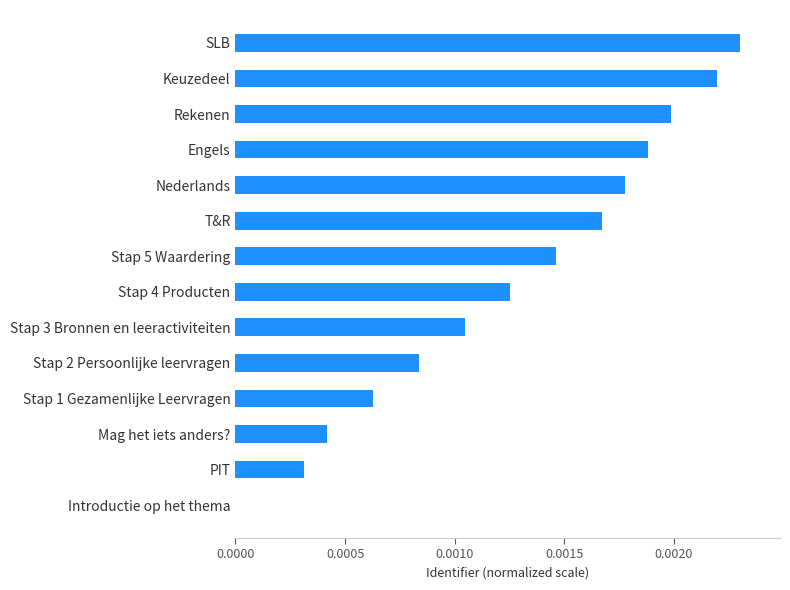

Which category has the highest value across all series?

SLB